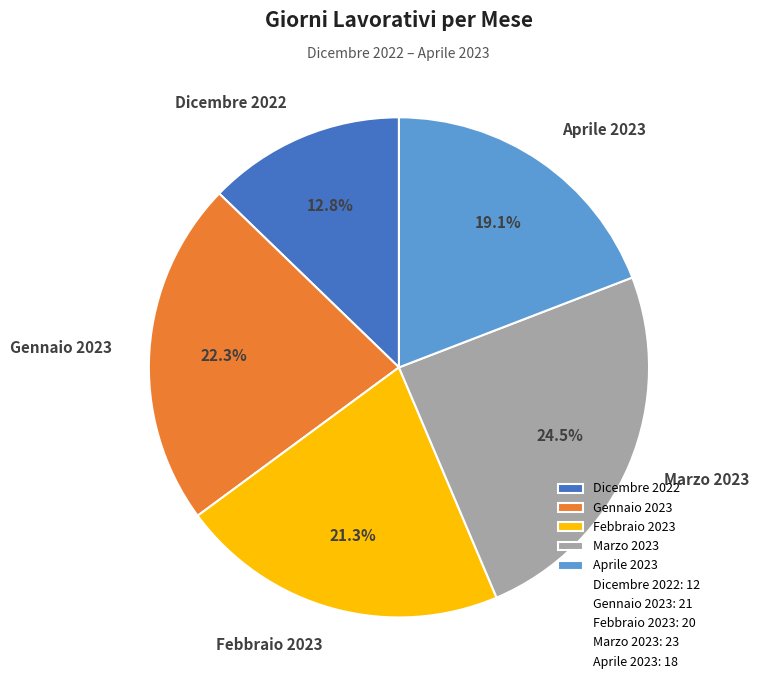

Which category has the smallest portion of the pie?

Dicembre 2022